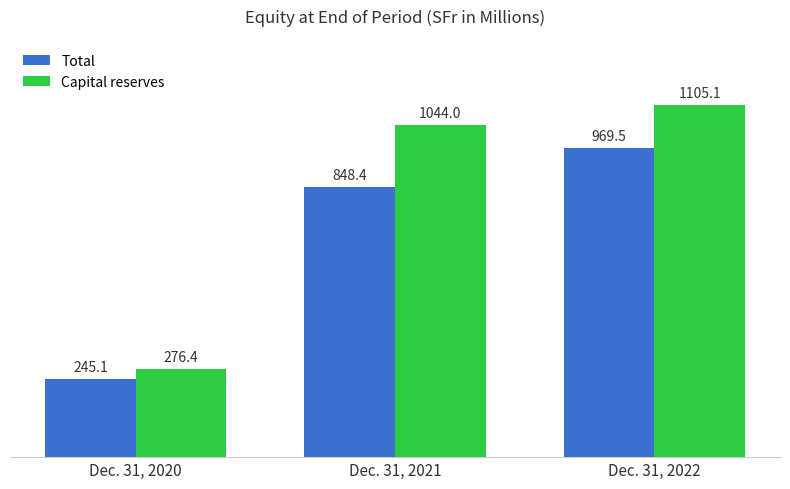

Reading left to right, list all the values displayed in this chart.

Total: Dec. 31, 2020=245.1	Dec. 31, 2021=848.4	Dec. 31, 2022=969.5
Capital reserves: Dec. 31, 2020=276.4	Dec. 31, 2021=1044.0	Dec. 31, 2022=1105.1